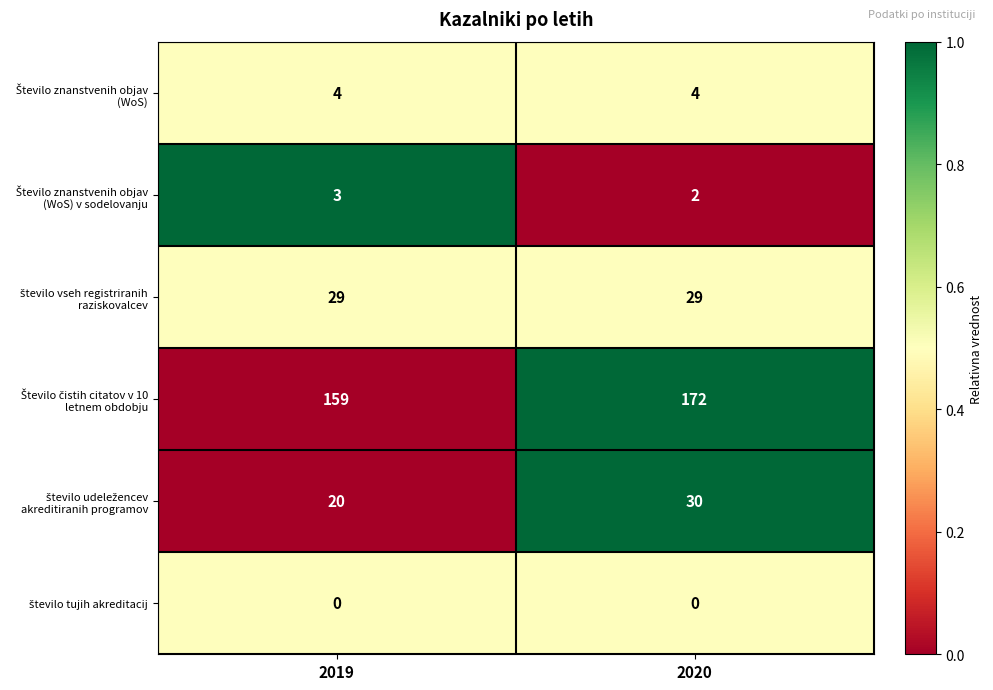

At which category is the sum across all series the highest?

2020